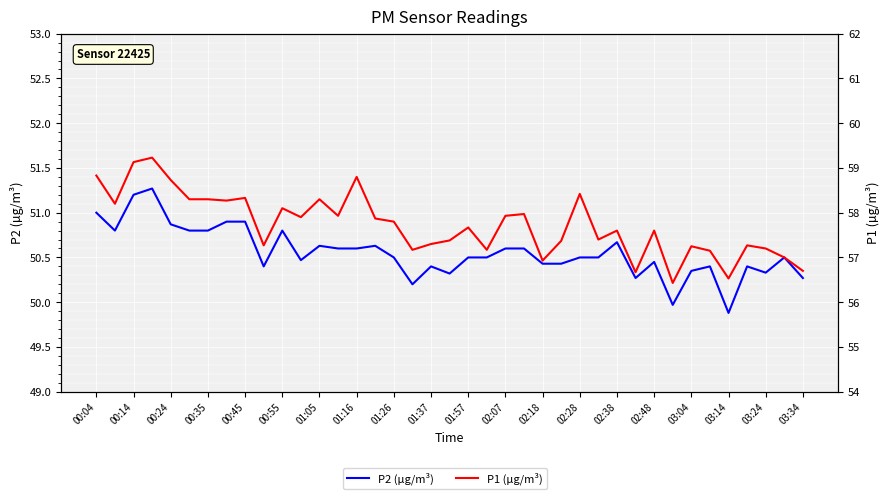

Between 33 and 00:55, which is larger?

00:55